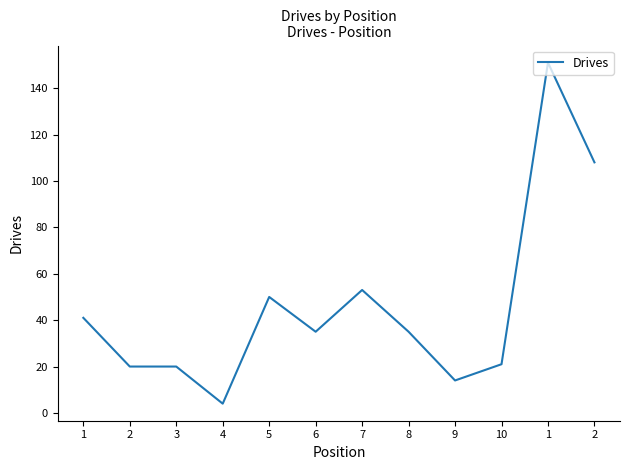

Rank the categories by value from lowest to highest.

4, 9, 2, 3, 10, 6, 8, 1, 5, 7, 2, 1